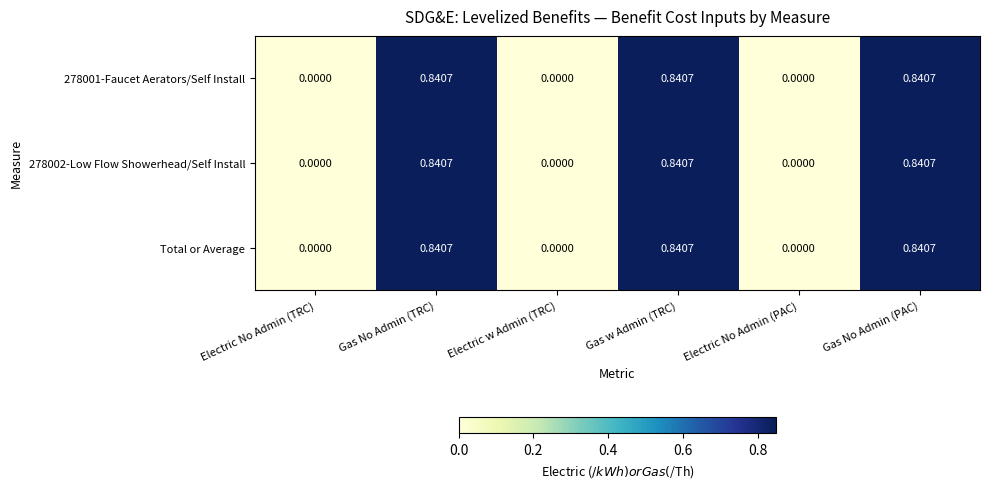

At which category is the sum across all series the highest?

Gas No Admin (TRC)